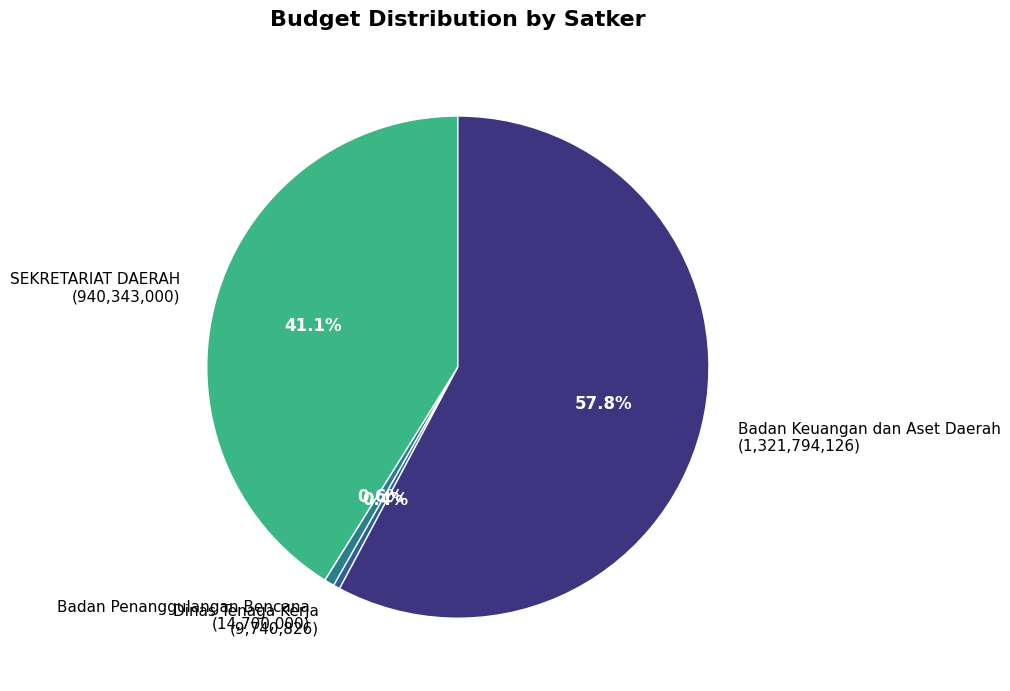

What is the largest slice in the pie chart?

Badan Keuangan dan Aset Daerah (1,321,794,126)